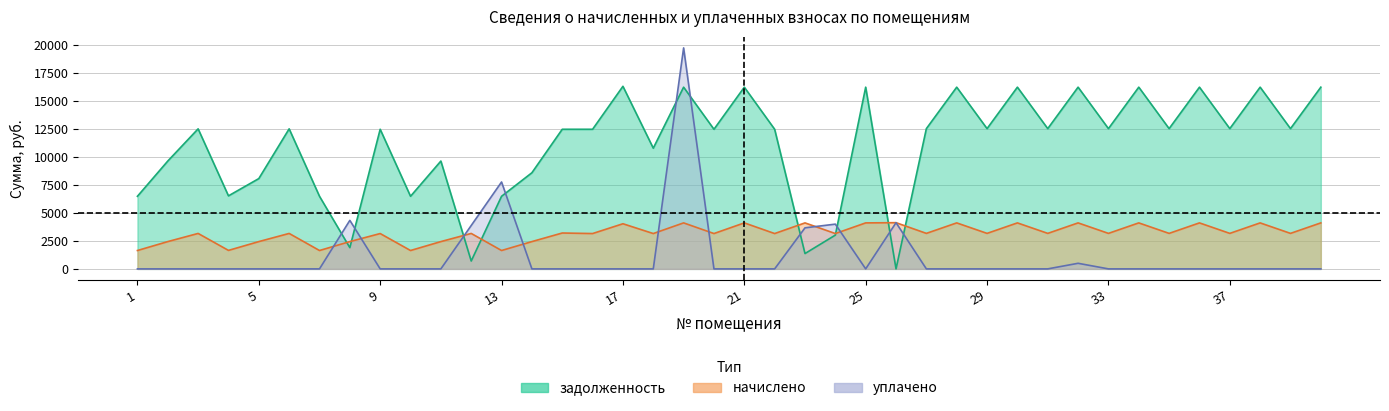

What are all the series names shown in the legend?

задолженность, начислено, уплачено